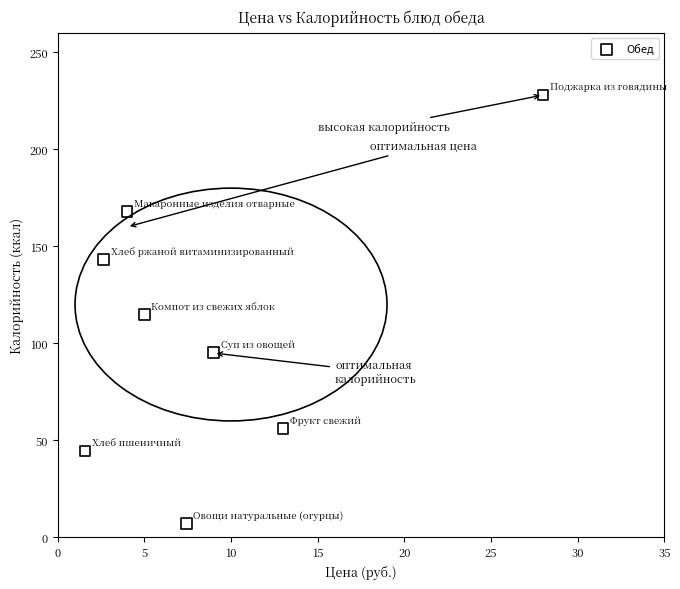

What is the average X value?

8.8